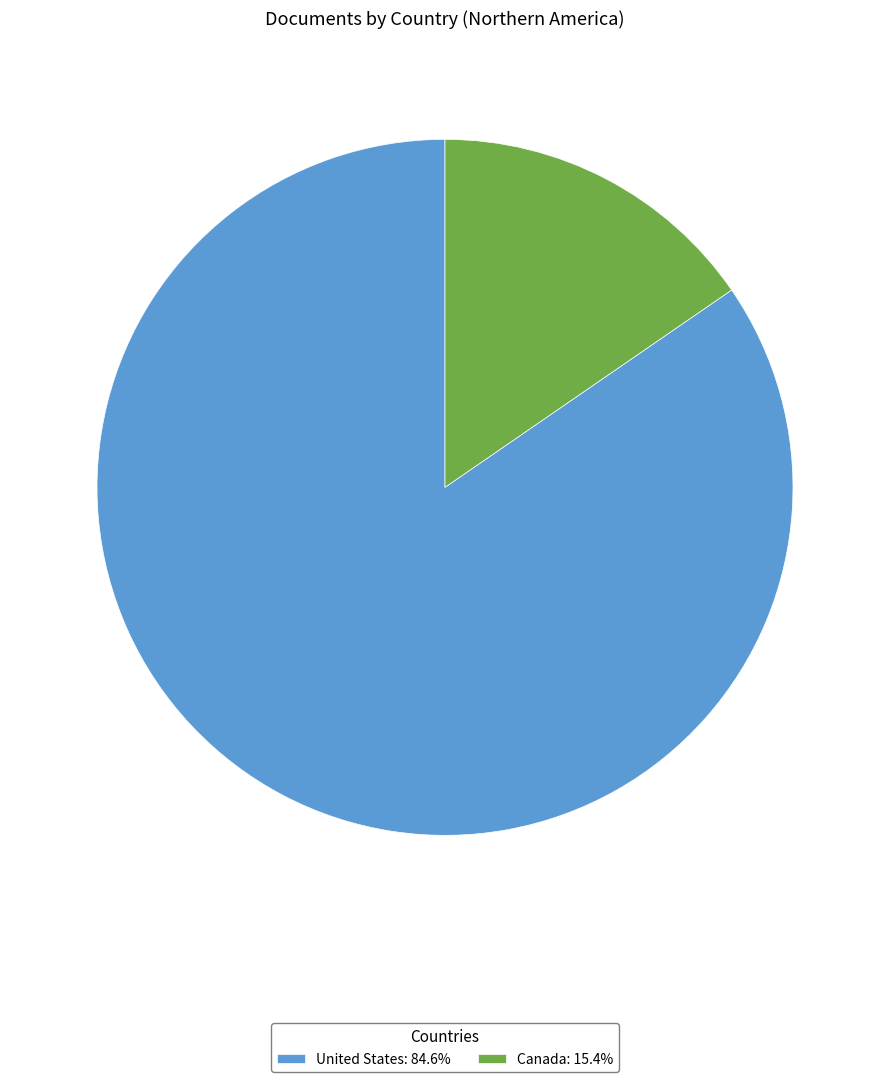

Combined, do Canada and United States account for over 50%?

Yes